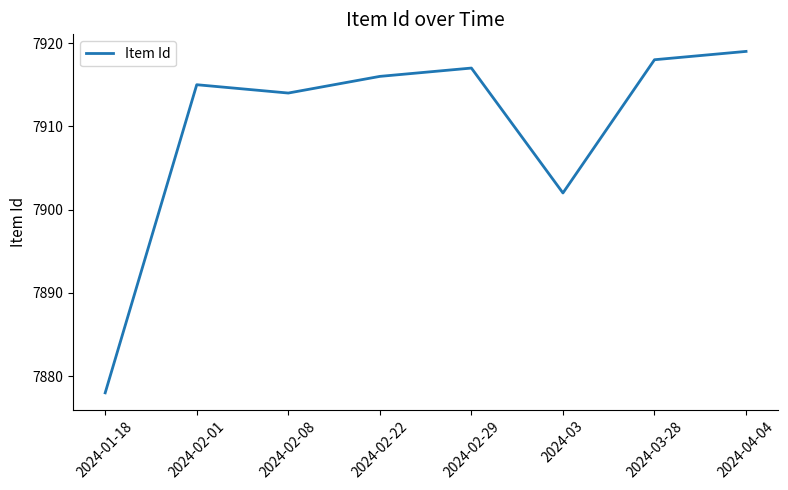

The chart shows a value of 7919 at 2024-04-04. True or false?

True